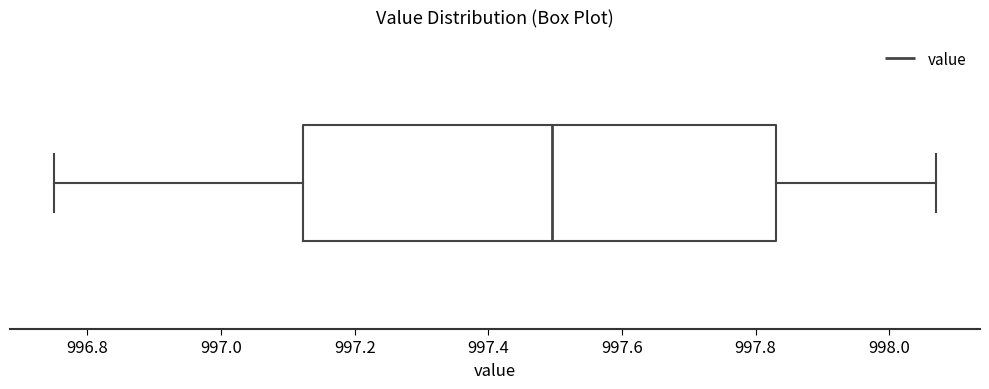

Transcribe this box plot: give where the median line is, the range the box spans, and where the two whiskers end, as read against the x-axis. The values are not printed on the chart, so give them approximately, as read against the axis.

median 997.50, box 997.12 to 997.84, whiskers 996.76 to 998.08